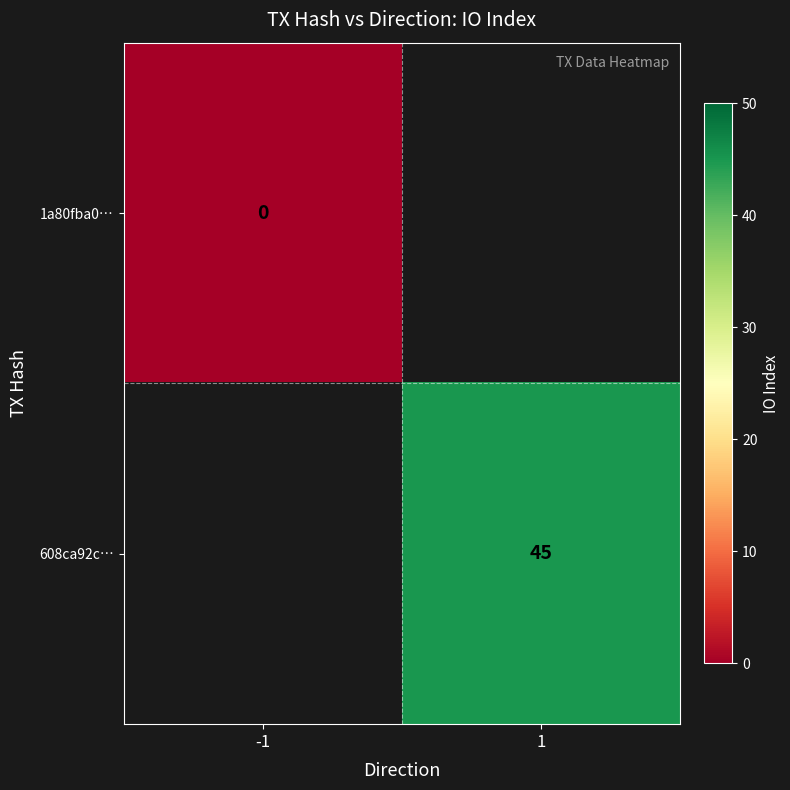

True or false: 608ca92c… has a value of 79 at 1.

False